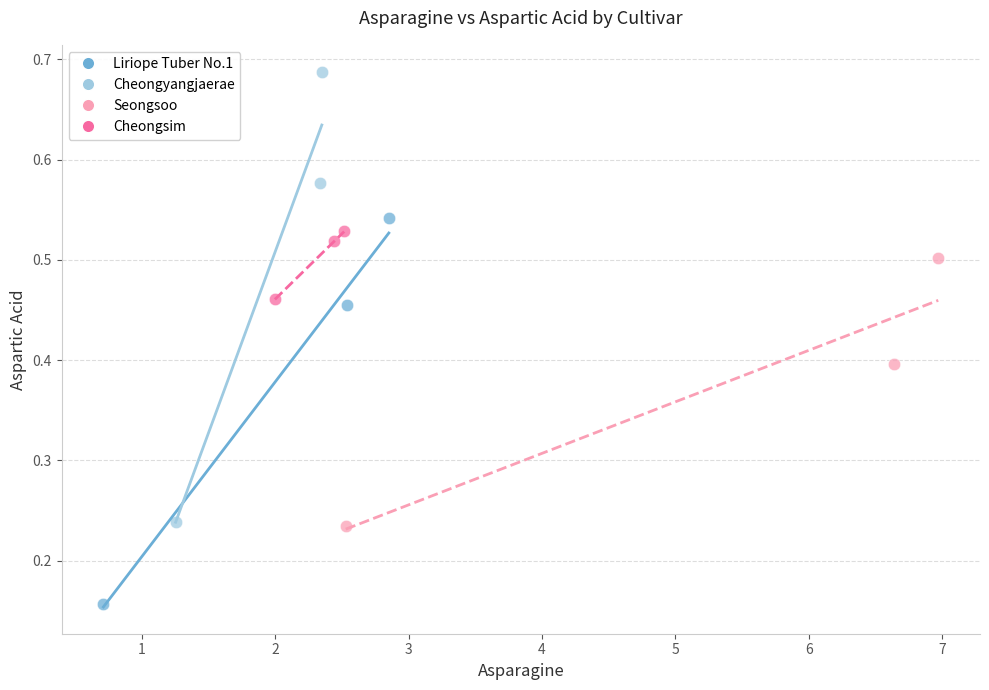

Which series reaches the minimum Y coordinate?

Liriope Tuber No.1